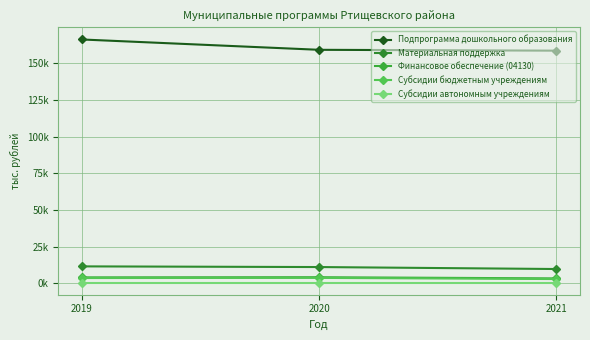

What is the difference between the maximum and minimum values in the Субсидии бюджетным учреждениям series?

800.0